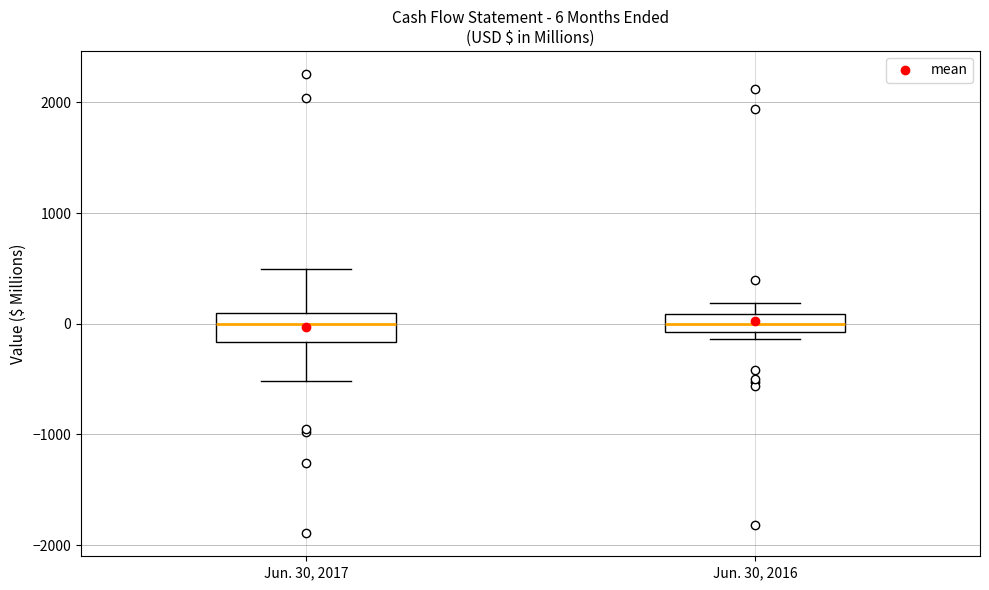

Which box is the tallest, from its lower edge to its upper edge?

Jun. 30, 2017